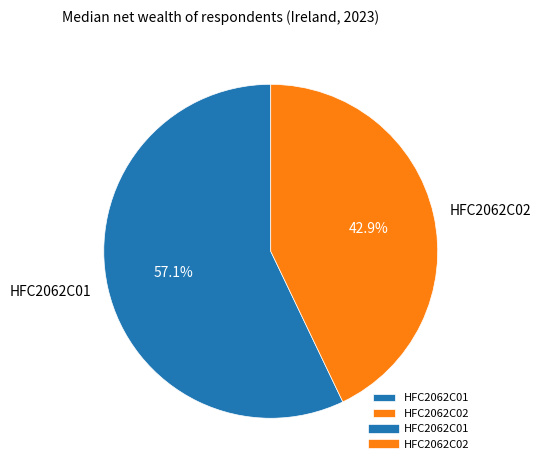

How many slices are in this pie chart?

2